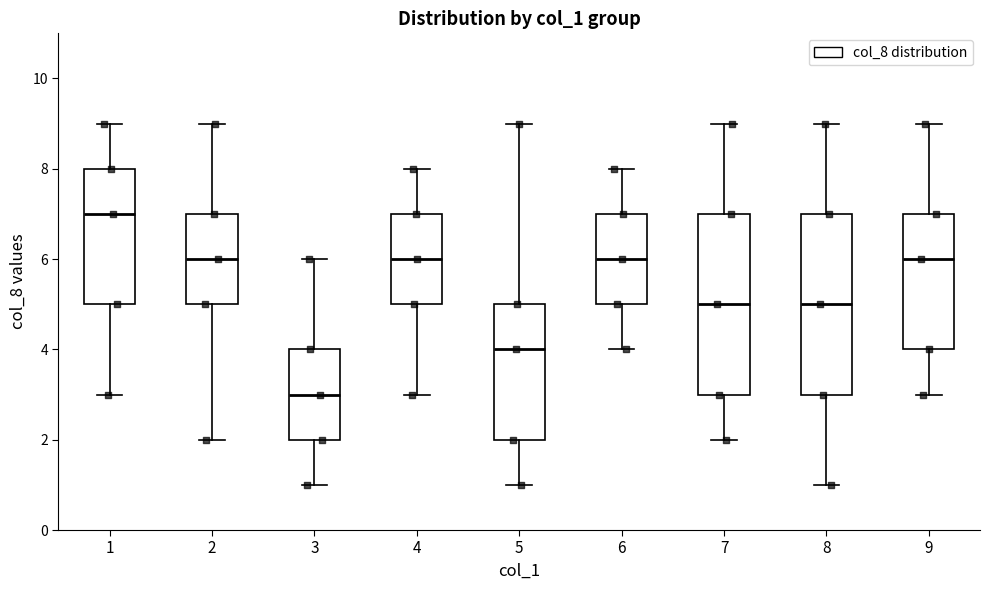

Reading left to right, transcribe this box plot: for each box, give where its median line is, the range the box spans, and where its two whiskers end, as read against the y-axis. The values are not printed on the chart, so give them approximately, as read against the axis.

1: median 7, box 5 to 8, whiskers 3 to 9
2: median 6, box 5 to 7, whiskers 2 to 9
3: median 3, box 2 to 4, whiskers 1 to 6
4: median 6, box 5 to 7, whiskers 3 to 8
5: median 4, box 2 to 5, whiskers 1 to 9
6: median 6, box 5 to 7, whiskers 4 to 8
7: median 5, box 3 to 7, whiskers 2 to 9
8: median 5, box 3 to 7, whiskers 1 to 9
9: median 6, box 4 to 7, whiskers 3 to 9